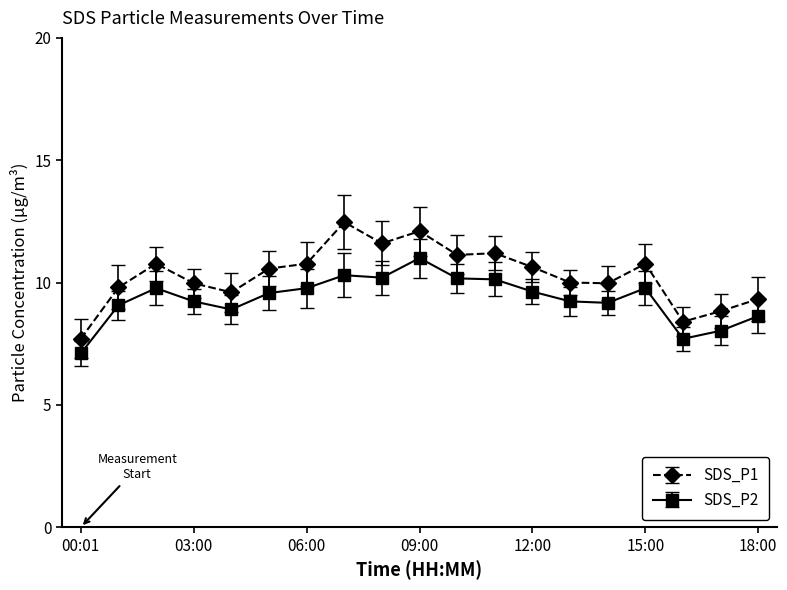

List the series in order of their overall mean, lowest first.

SDS_P2, SDS_P1